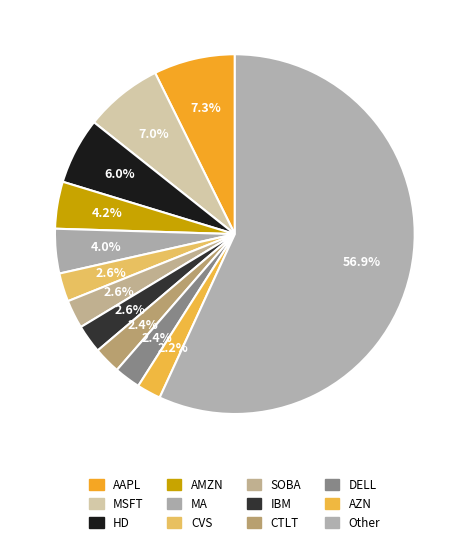

To the nearest percent, what is the average slice percentage?

8%